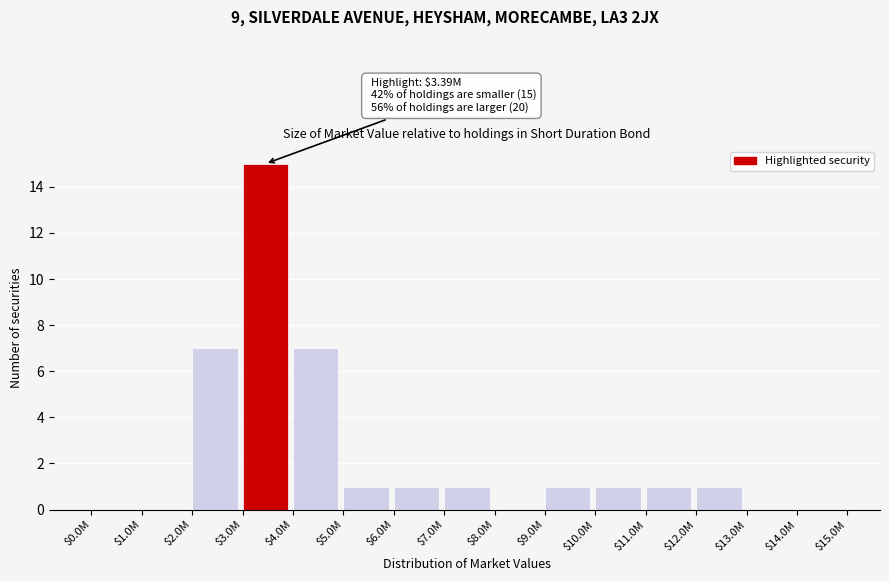

What is the greatest value displayed?

15